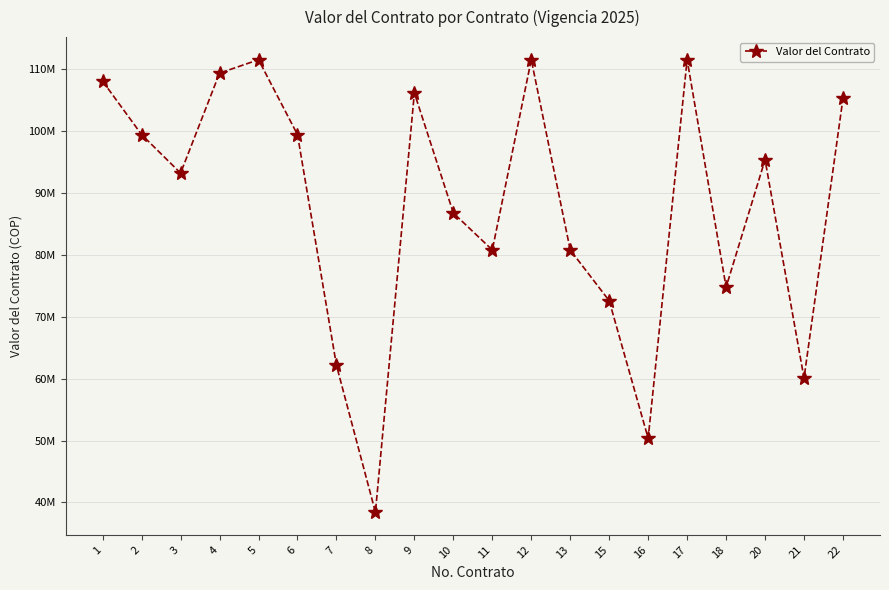

Does the chart have visible grid lines?

Yes